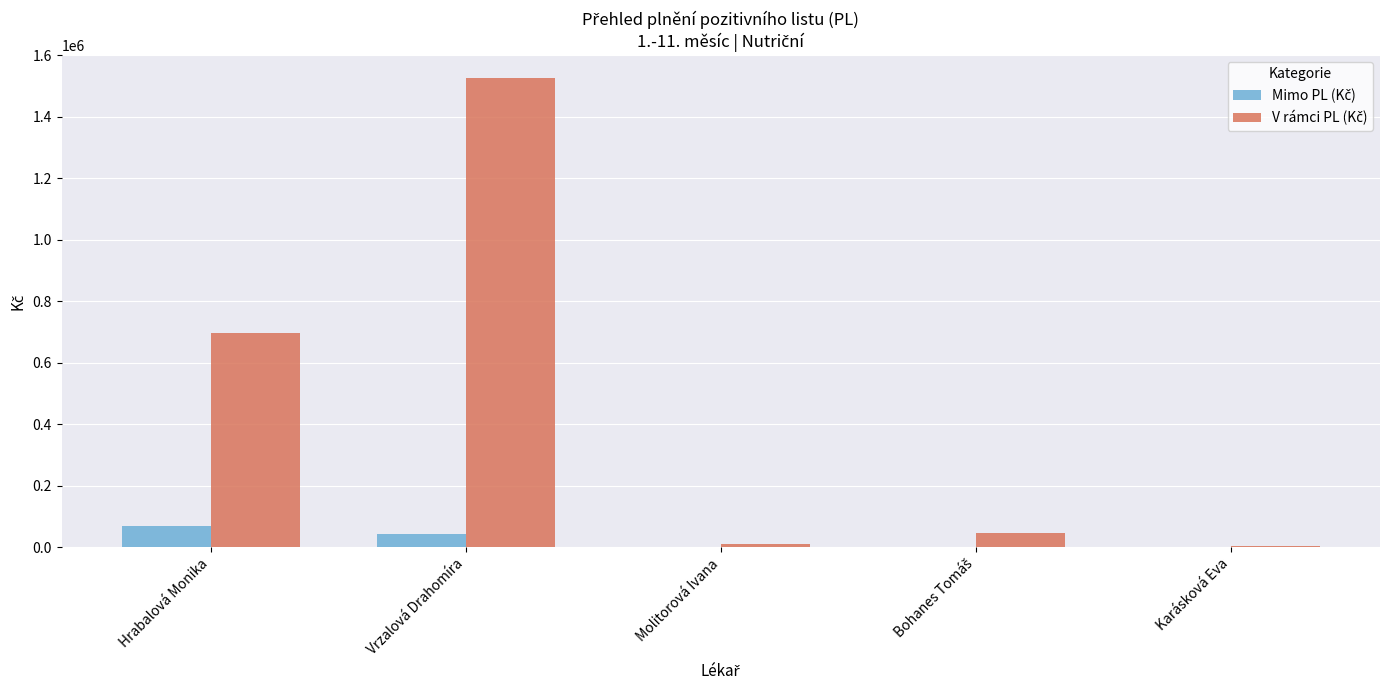

At which category does the chart reach its peak across all series?

Vrzalová Drahomíra